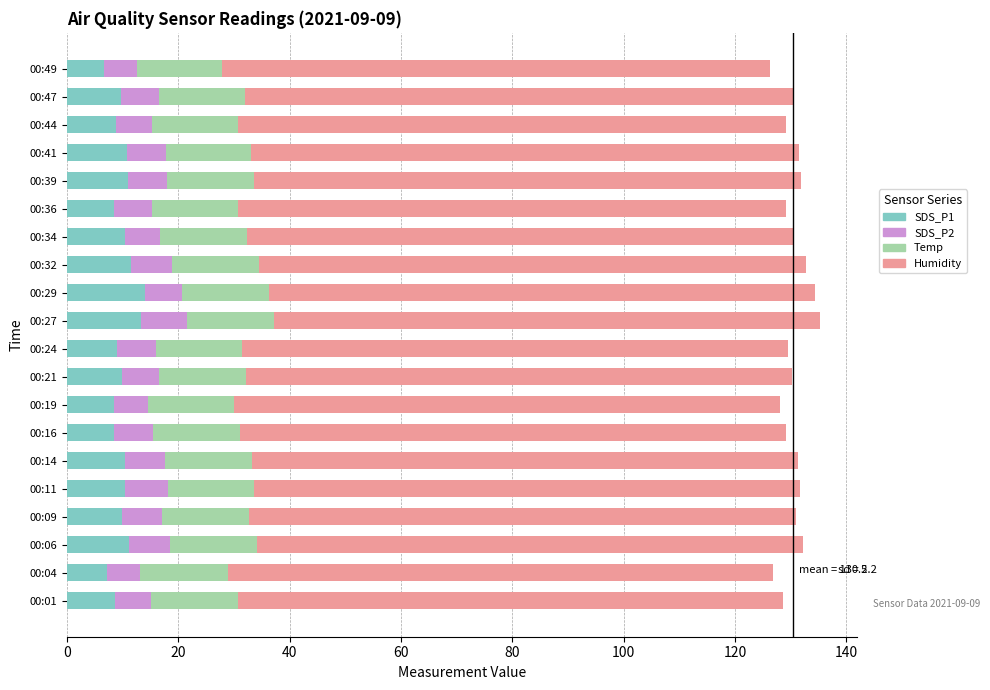

What is the highest value of the SDS_P1 series?

14.0